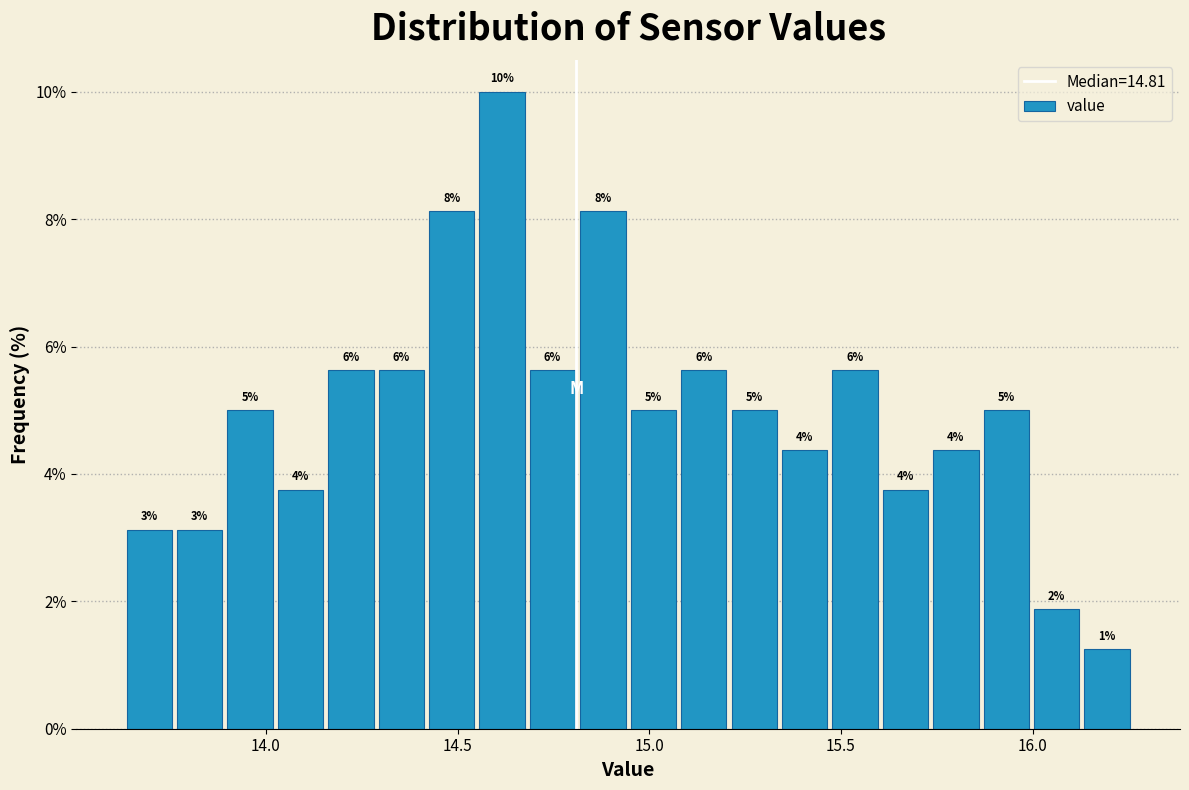

Around what value on the x-axis is the tallest bar? Give the approximate position of its centre, as read against the axis.

14.60